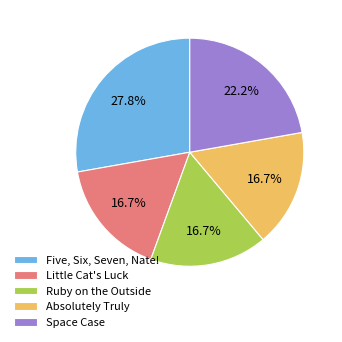

What is the ratio of the value at Space Case to the value at Ruby on the Outside?

1.3